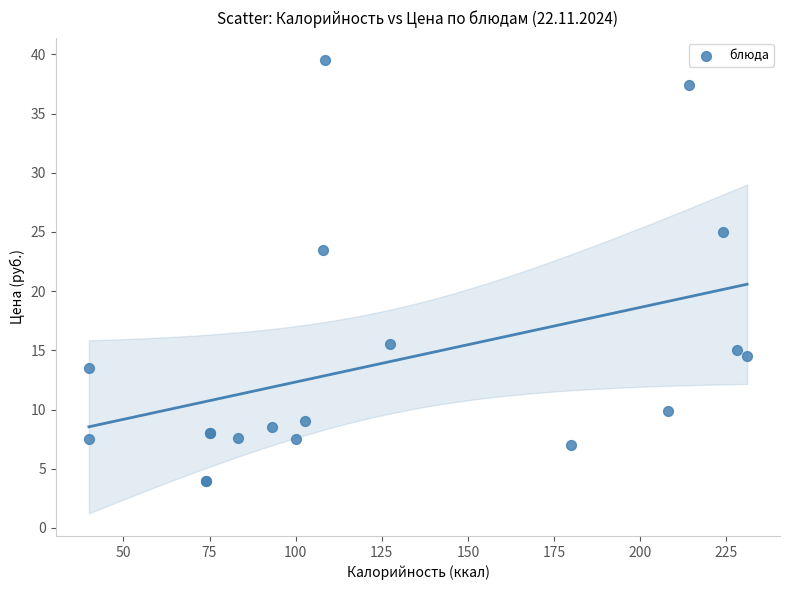

What Y value in the scatter plot is closest to 21?

23.5